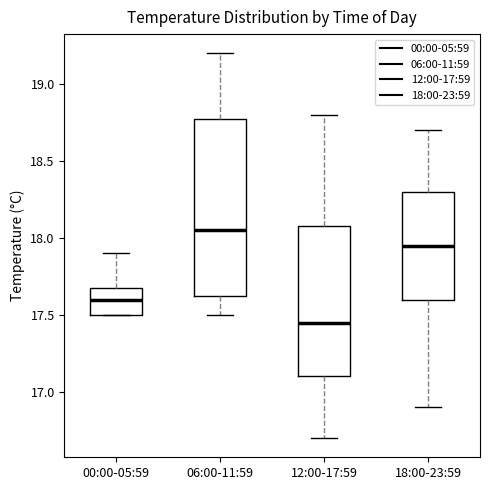

Which box is the tallest, from its lower edge to its upper edge?

06:00-11:59